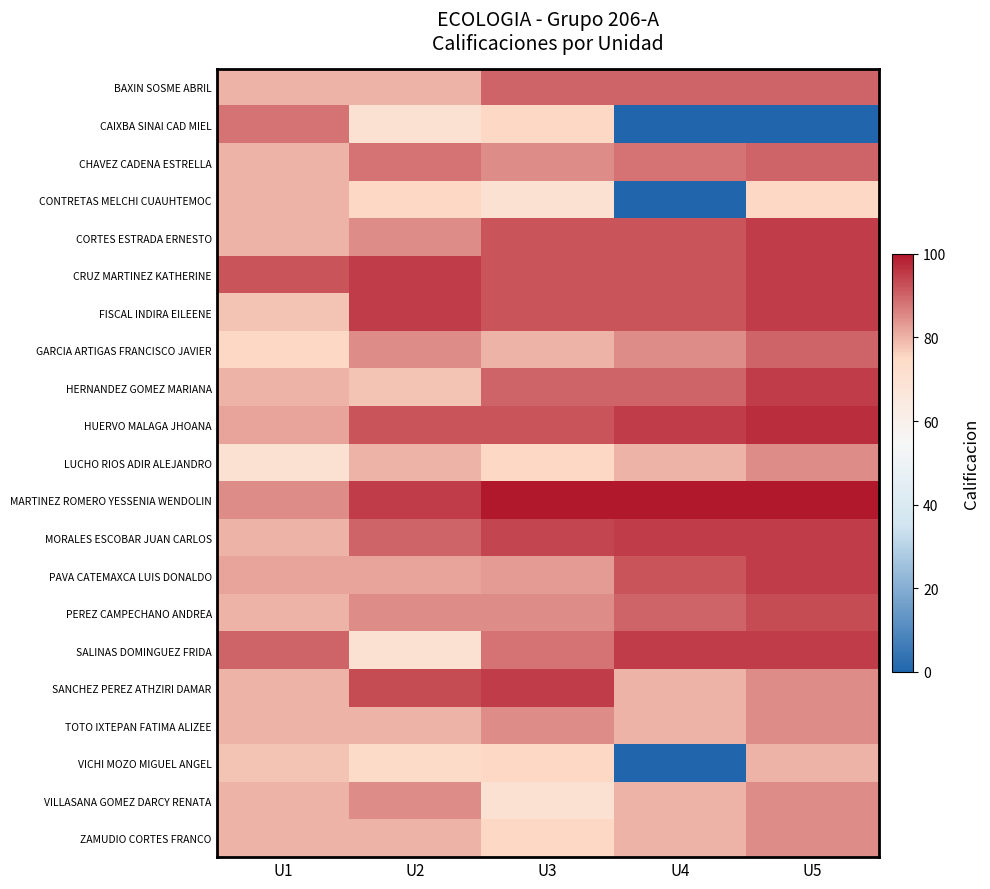

How many data points does each series have?

5